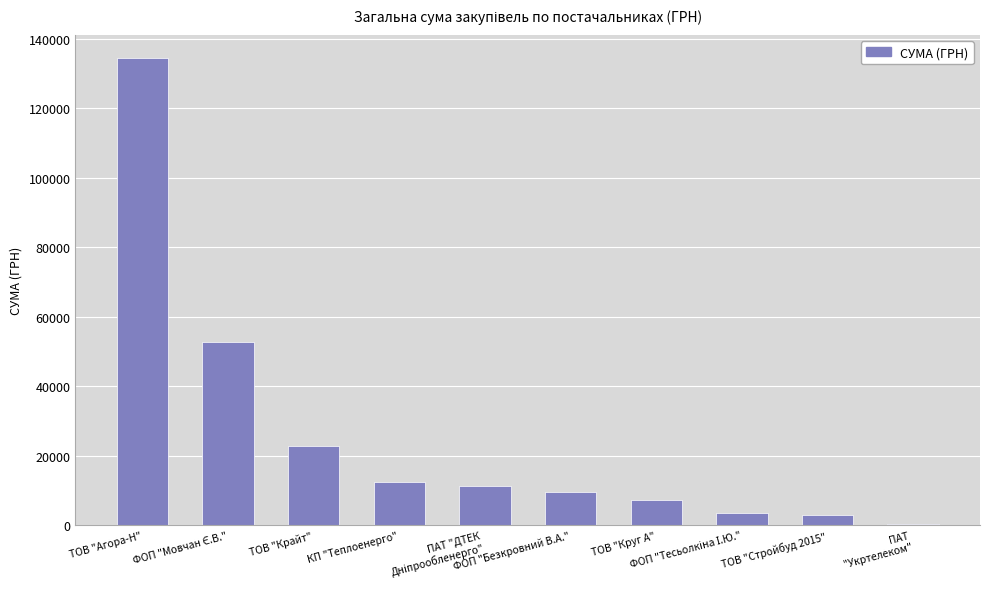

The value at ФОП "Безкровний В.А." is 14623.4. True or false?

False